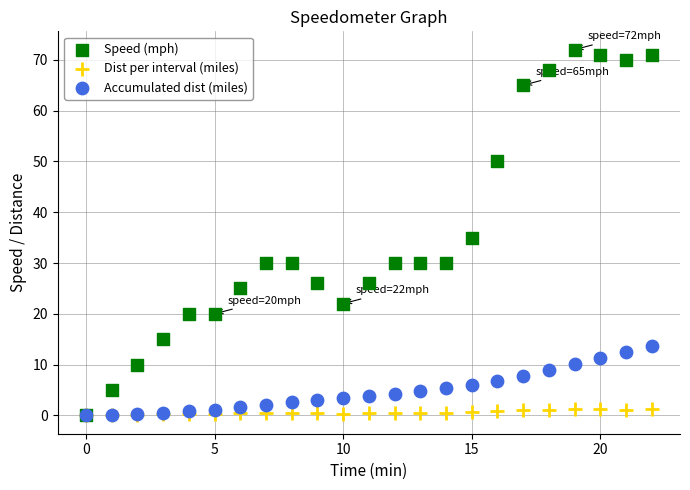

Across all series, what Y value is closest to 36?

35.0